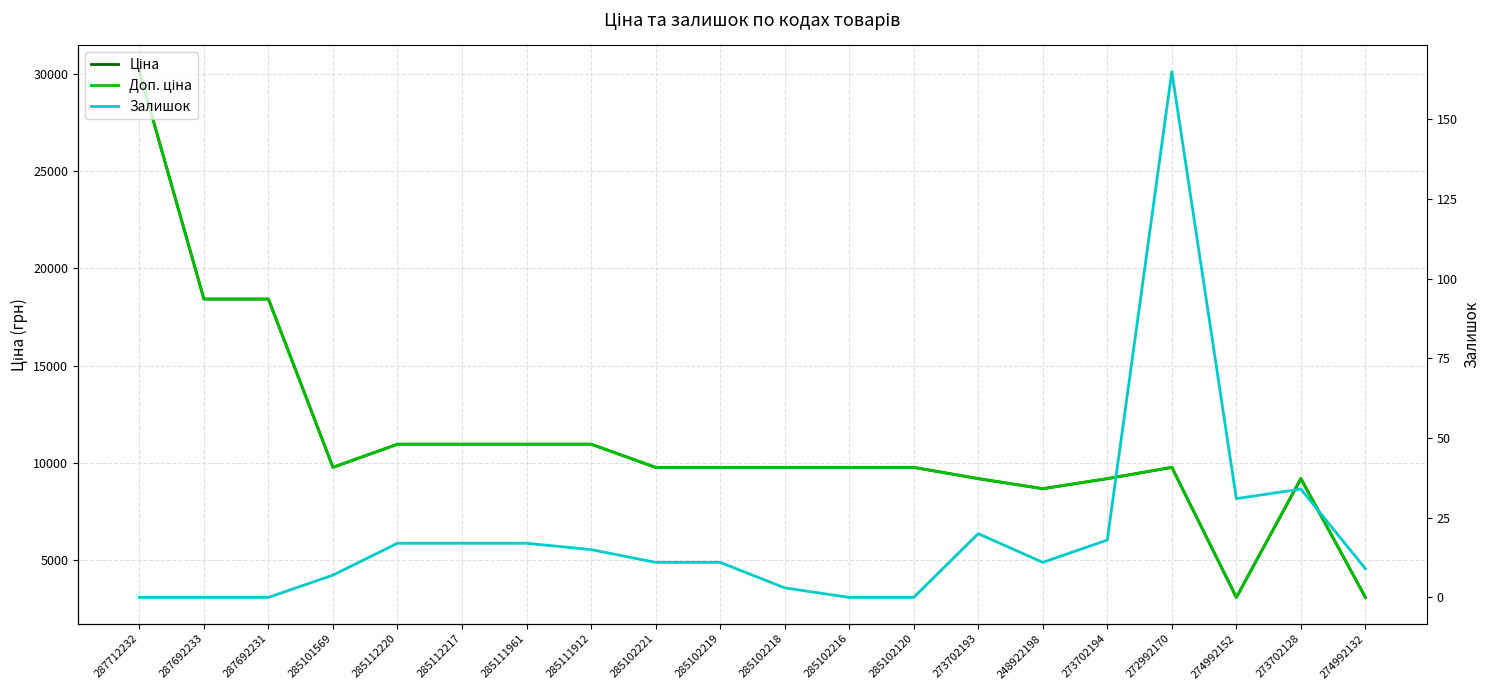

Rank the categories by Ціна value from highest to lowest.

287712232, 287692233, 287692231, 285112220, 285112217, 285111961, 285111912, 285101569, 285102221, 285102219, 285102218, 285102216, 285102120, 272992170, 273702193, 273702194, 273702128, 248922198, 274992152, 274992132